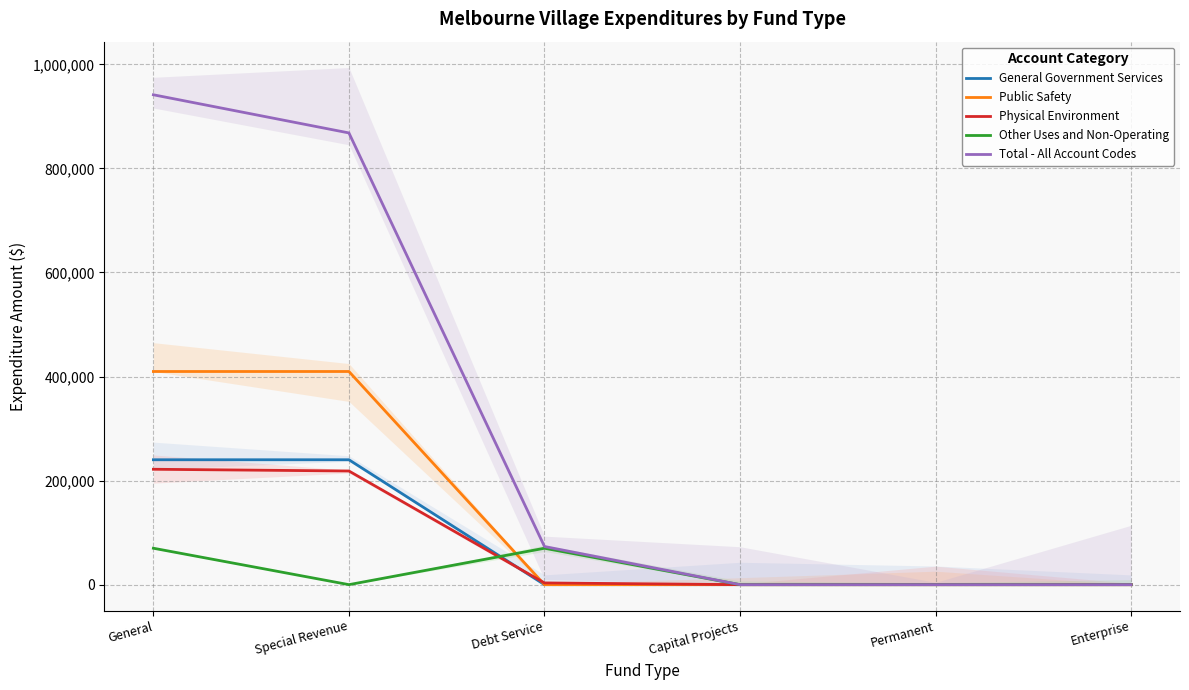

Rank the series at Permanent from highest to lowest value.

General Government Services, Public Safety, Physical Environment, Other Uses and Non-Operating, Total - All Account Codes